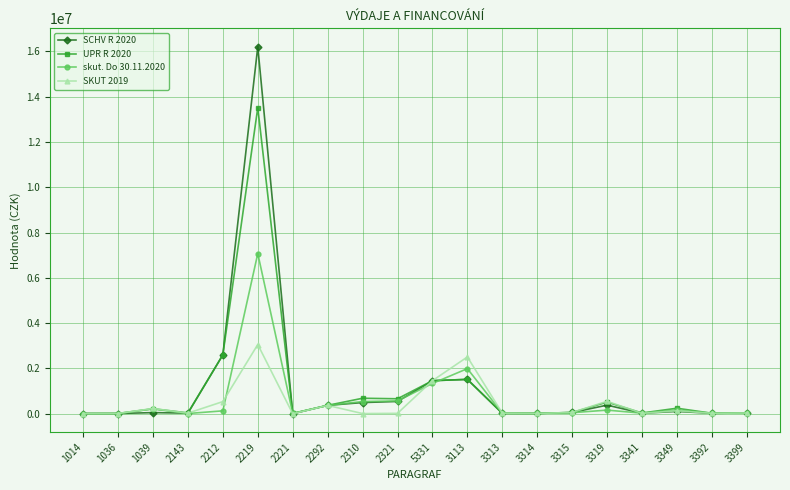

What is the average value of the SCHV R 2020 series?

1196455.0